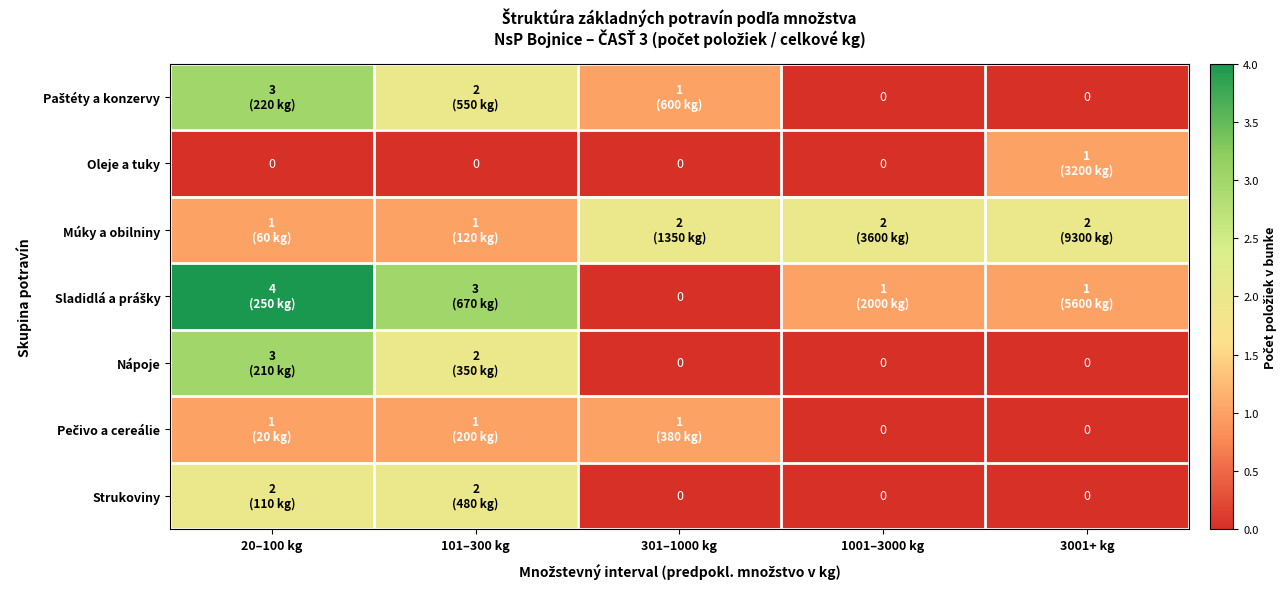

What is the average value of the Sladidlá a prášky series?

2